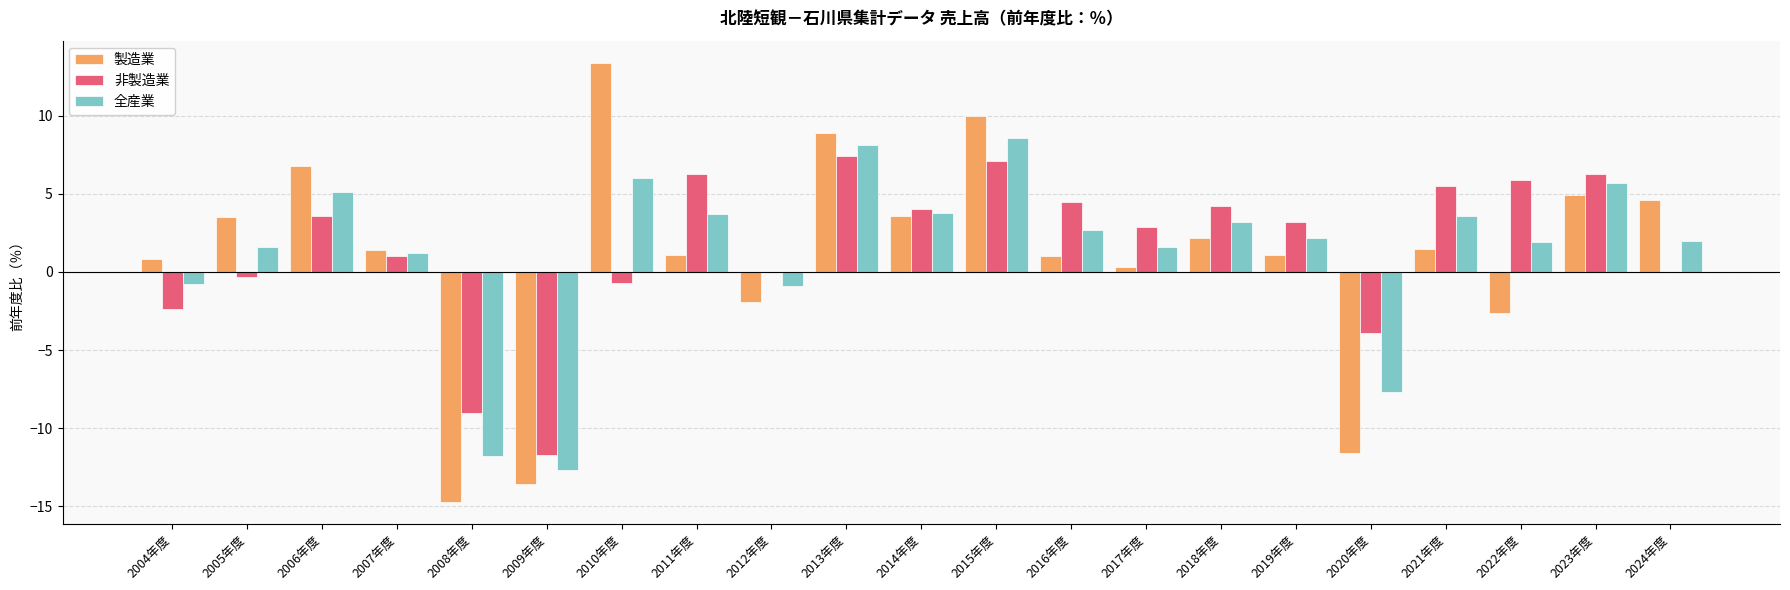

What is the spread (max minus min) of values at 2022年度?

8.5